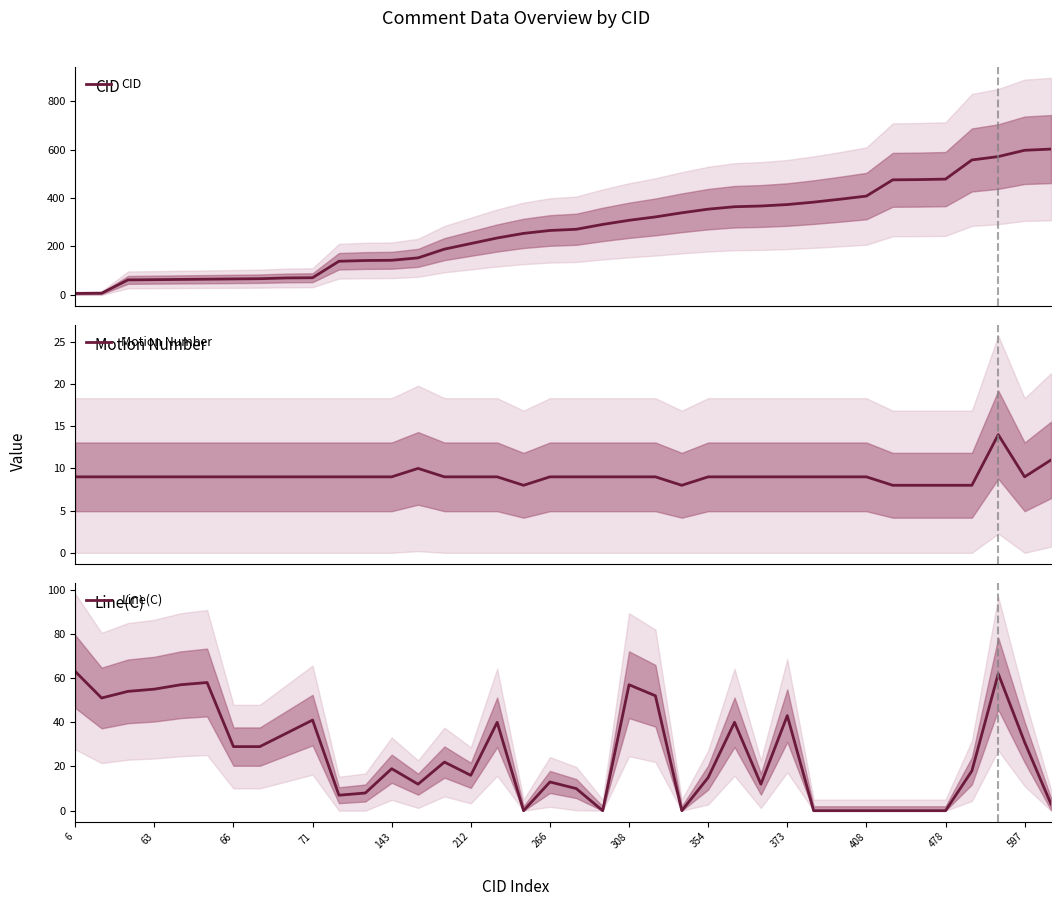

How many data points in Motion Number are above 9?

3